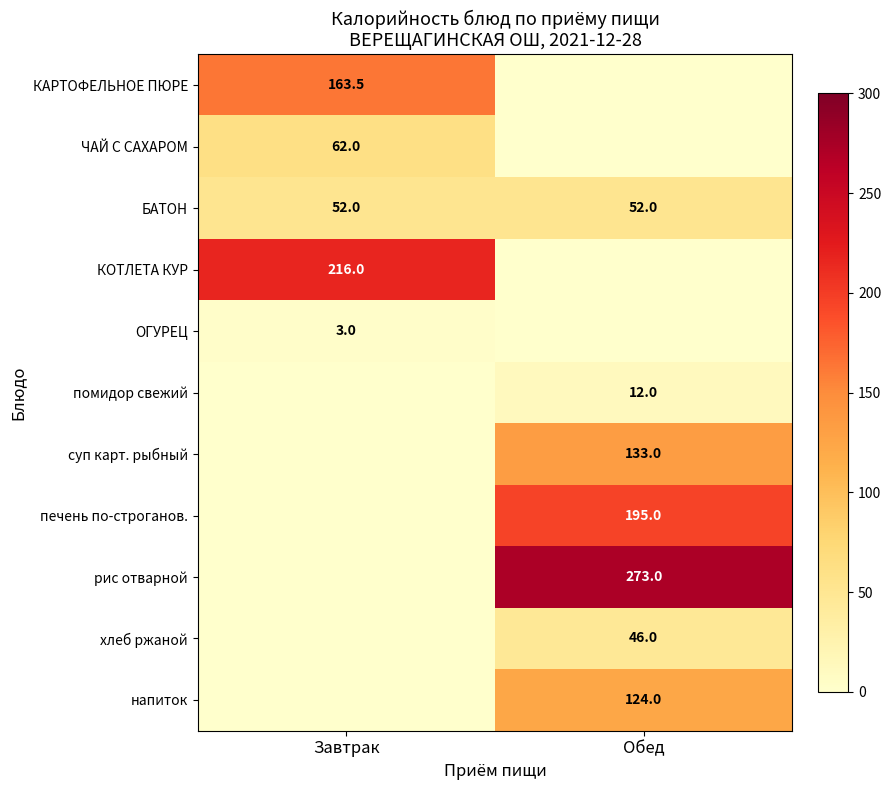

The помидор свежий series shows 17.7 at Обед. True or false?

False